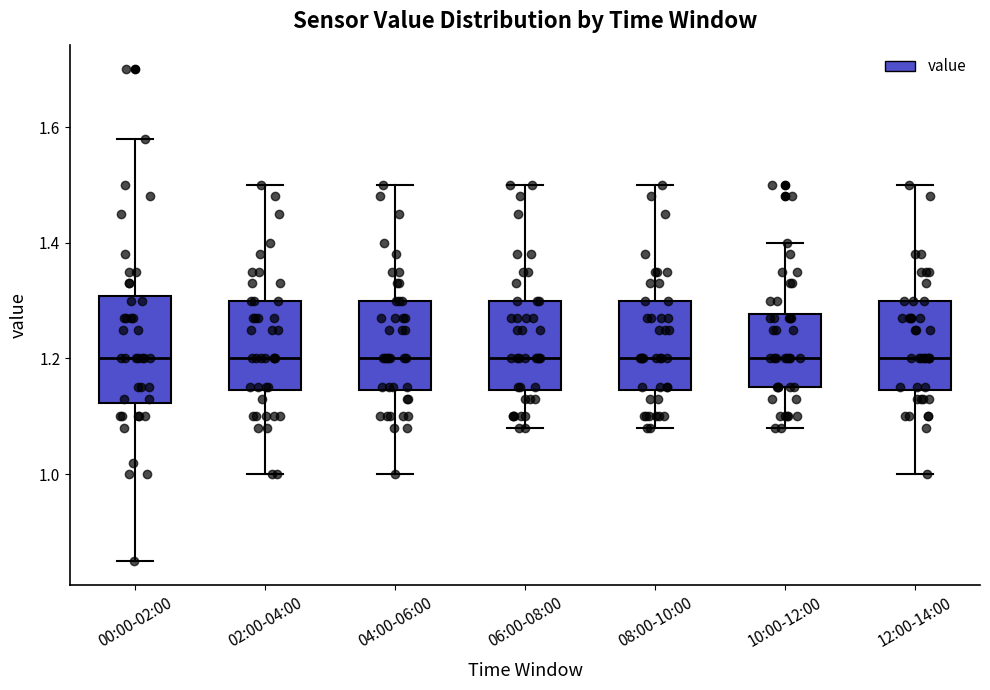

Where is the upper edge of the box for 00:00-02:00 on the y-axis? The values are not printed on the chart, so give them approximately, as read against the axis.

1.30